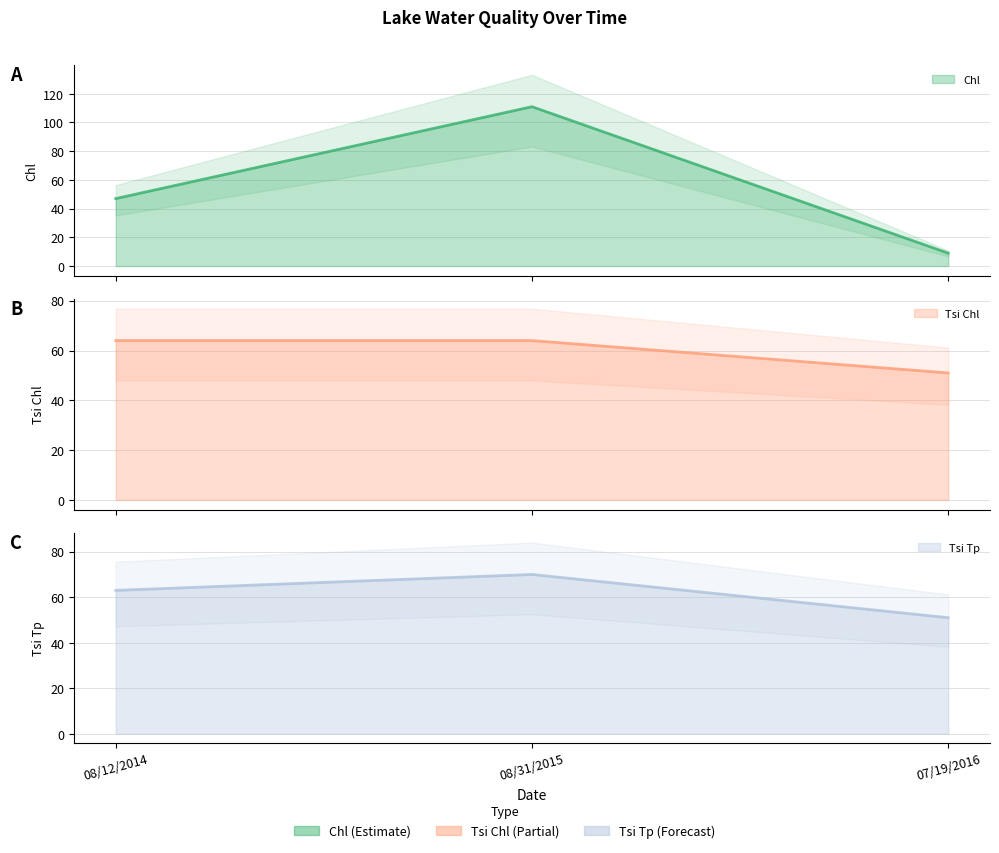

What is the difference between the highest and lowest values at 08/31/2015?

47